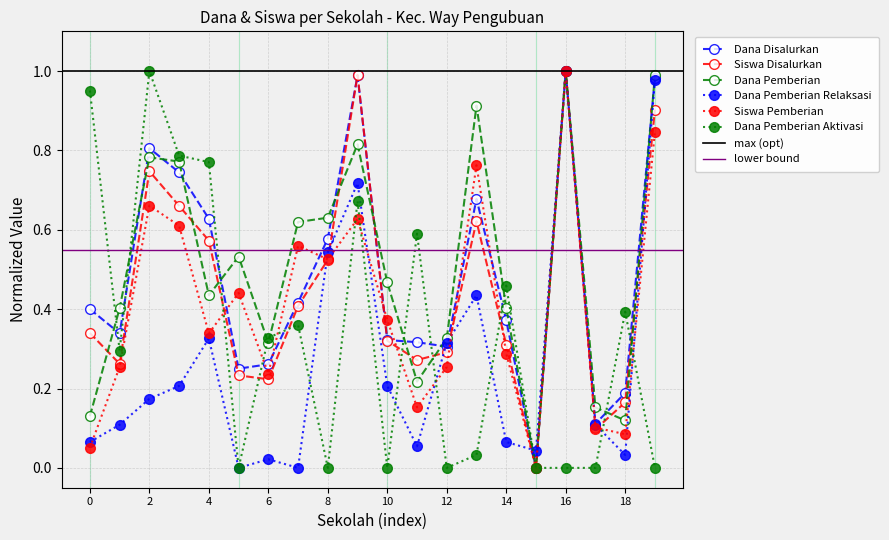

What is the average value of the Dana Pemberian series?

0.5